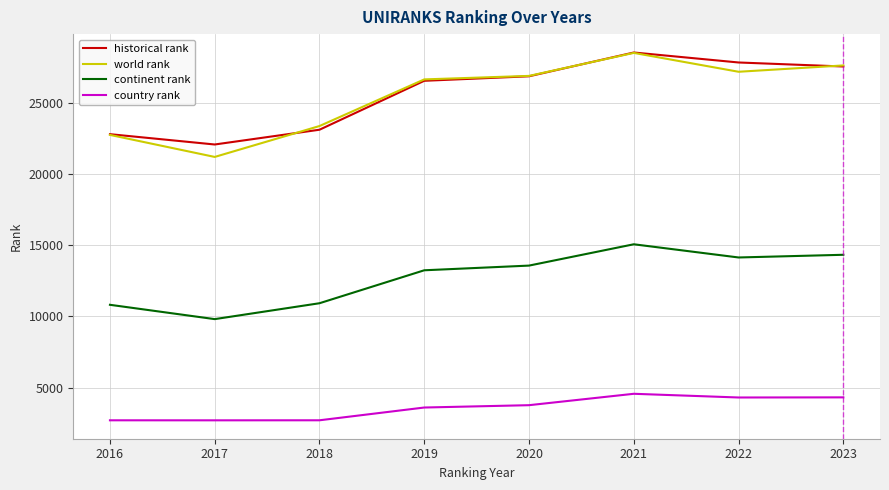

What is the maximum value shown in the chart?

28515.0